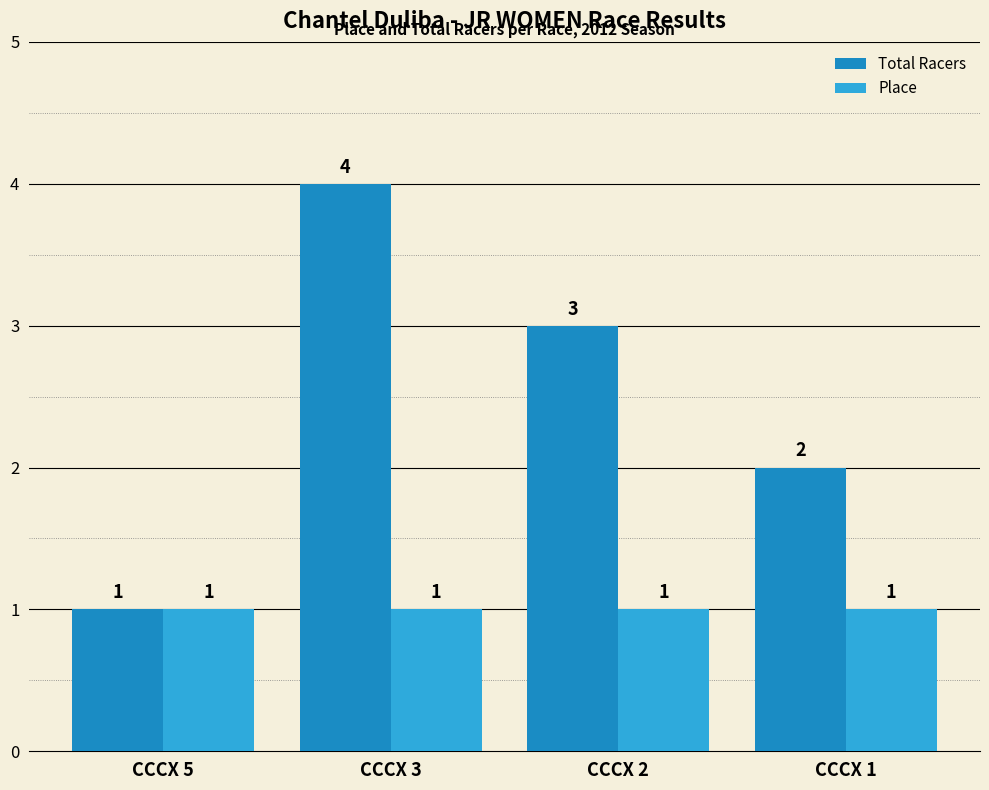

What is the lowest value of the Place series?

1